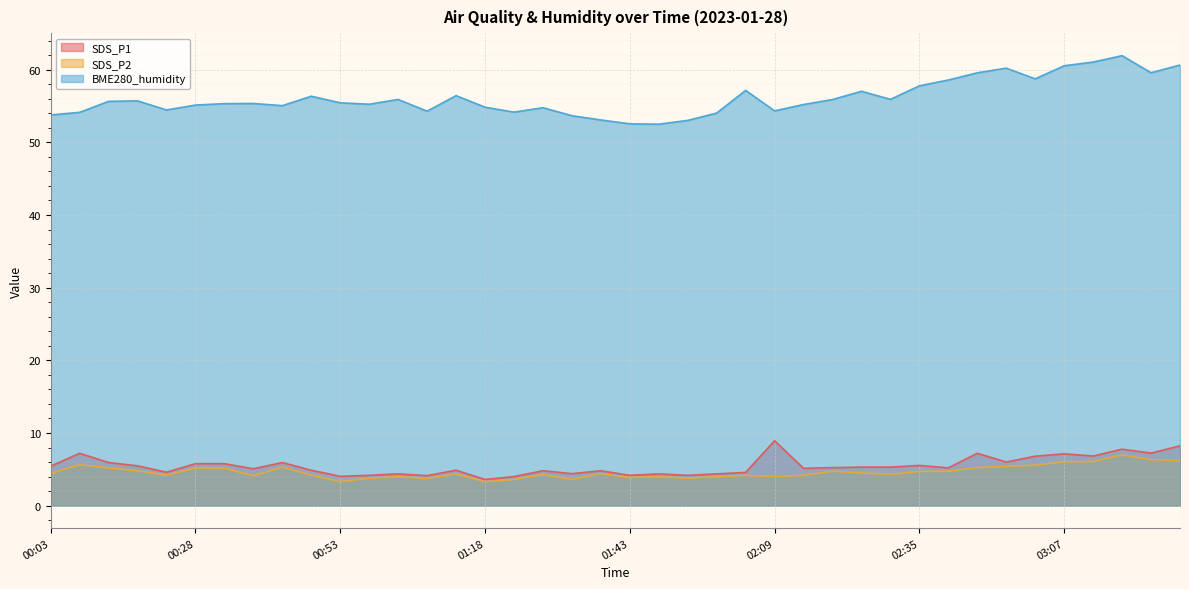

What is the value of the BME280_humidity point at the 5th from the left?

54.5